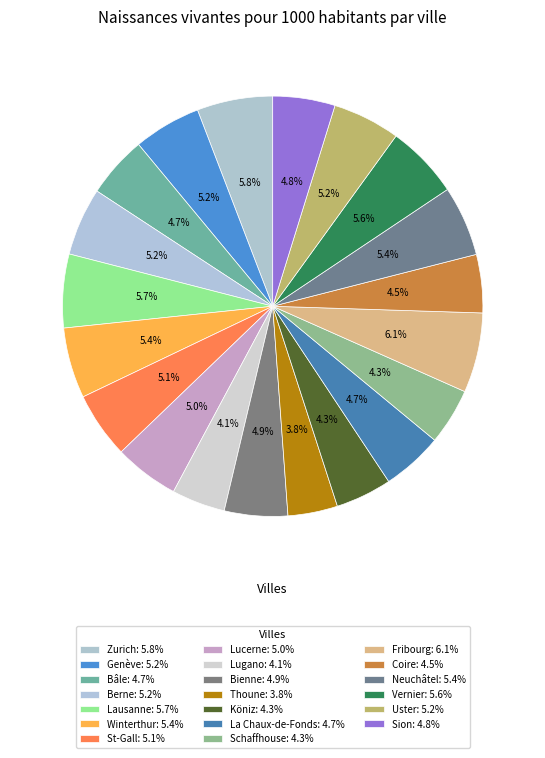

What percentage do Lugano and Bâle together represent?

8.9%